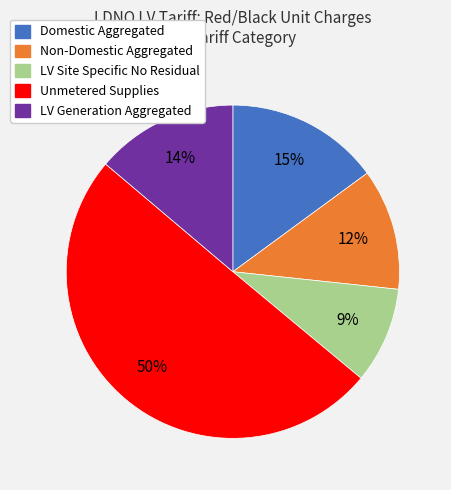

The LV Site Specific No Residual slice represents 9% of the pie. True or false?

True